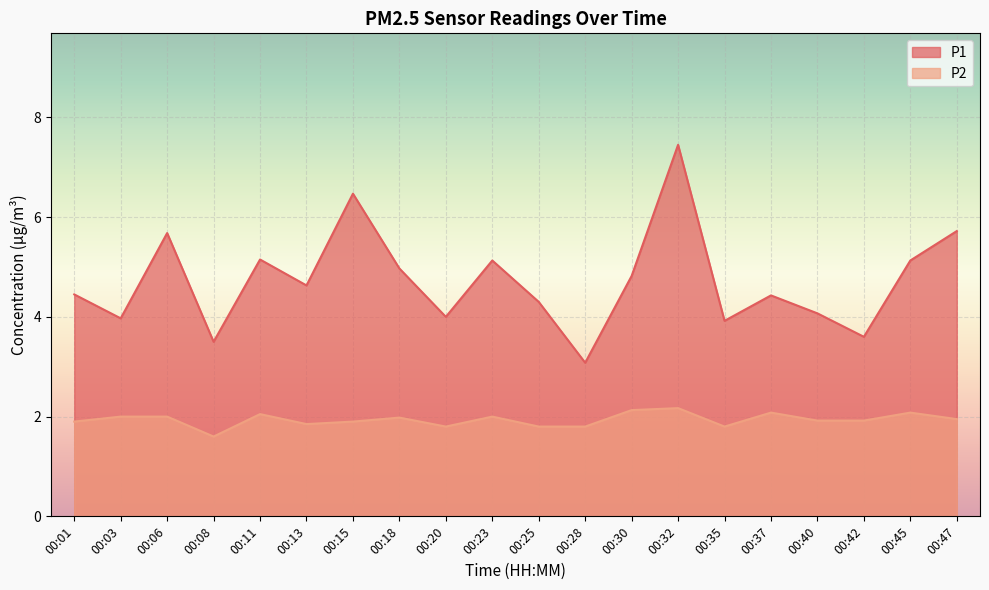

Is the value of P2 at 00:03 greater than the value of P1 at 00:37?

No